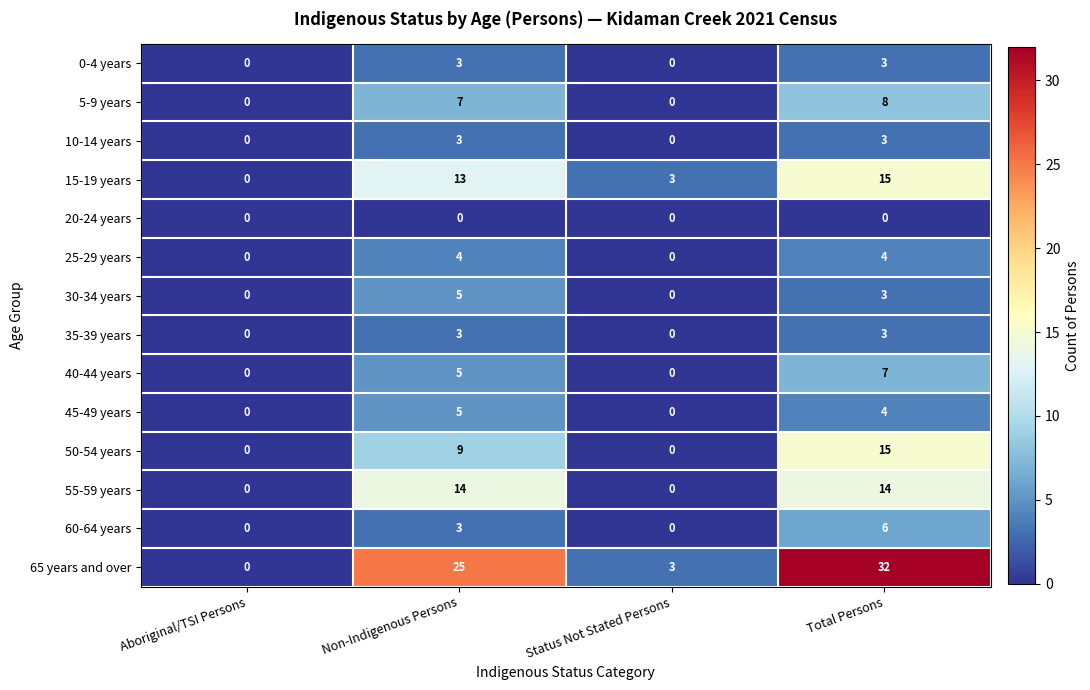

How many values in 60-64 years are above zero?

2